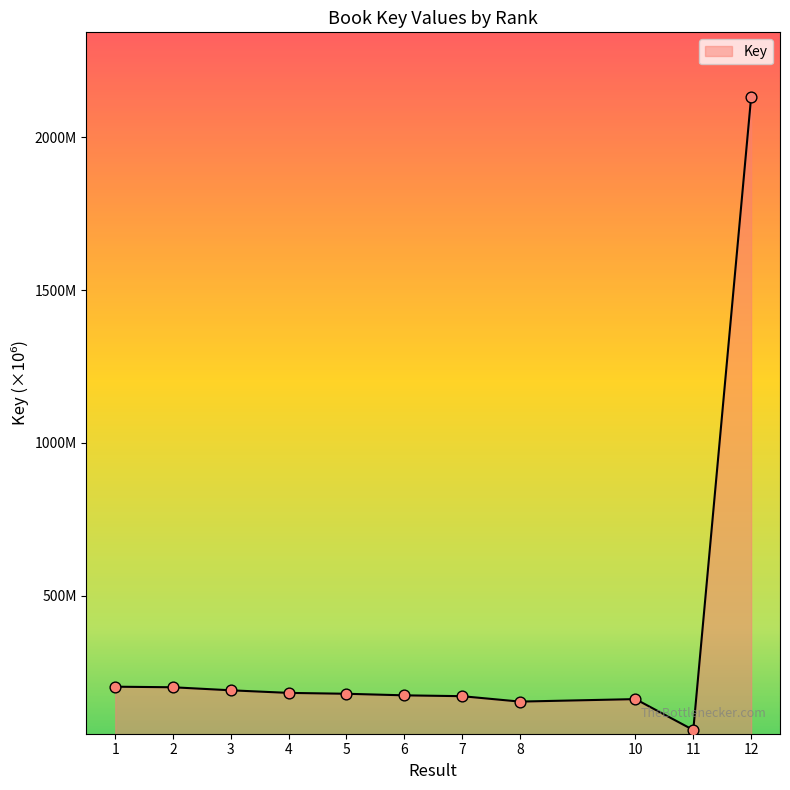

What is the change in value from 1 to 3?

-11.8